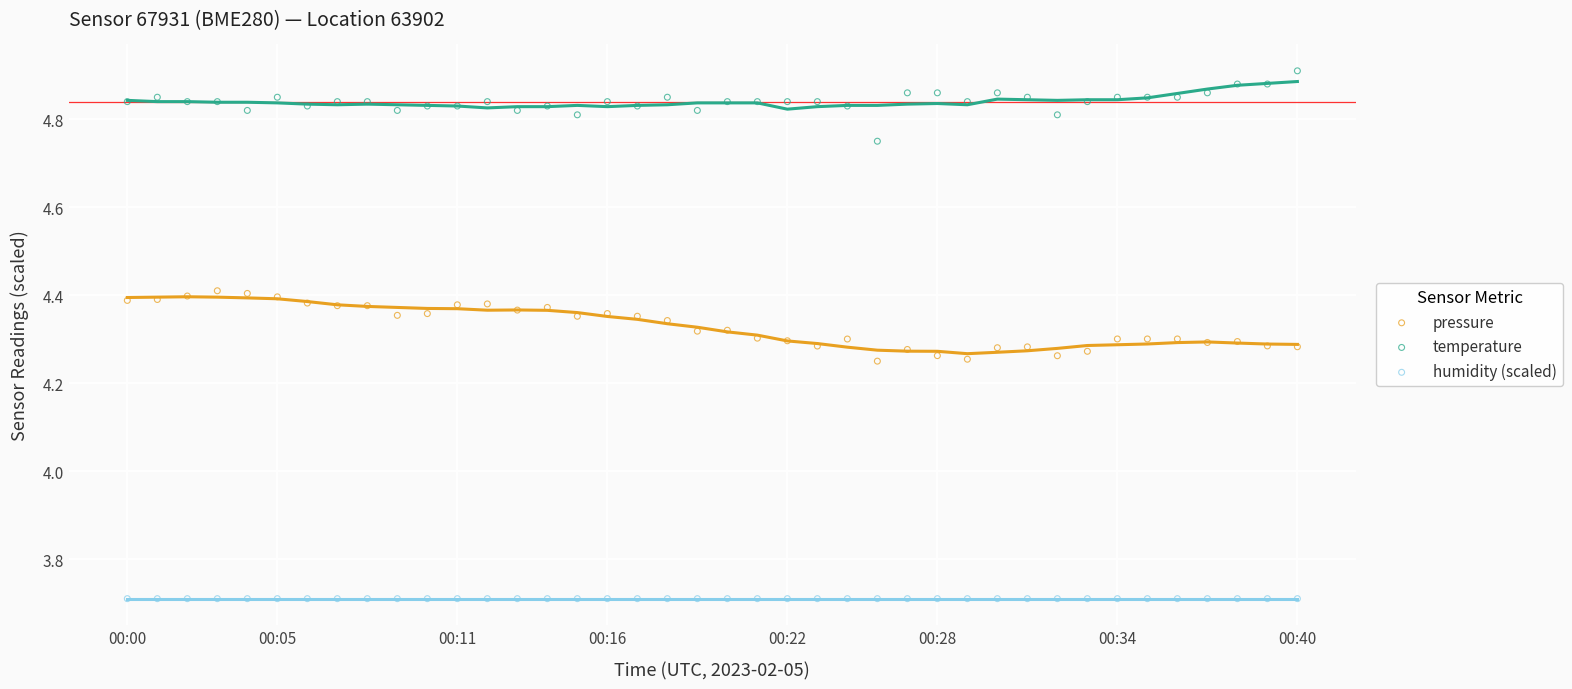

Which series reaches the maximum Y coordinate?

temperature